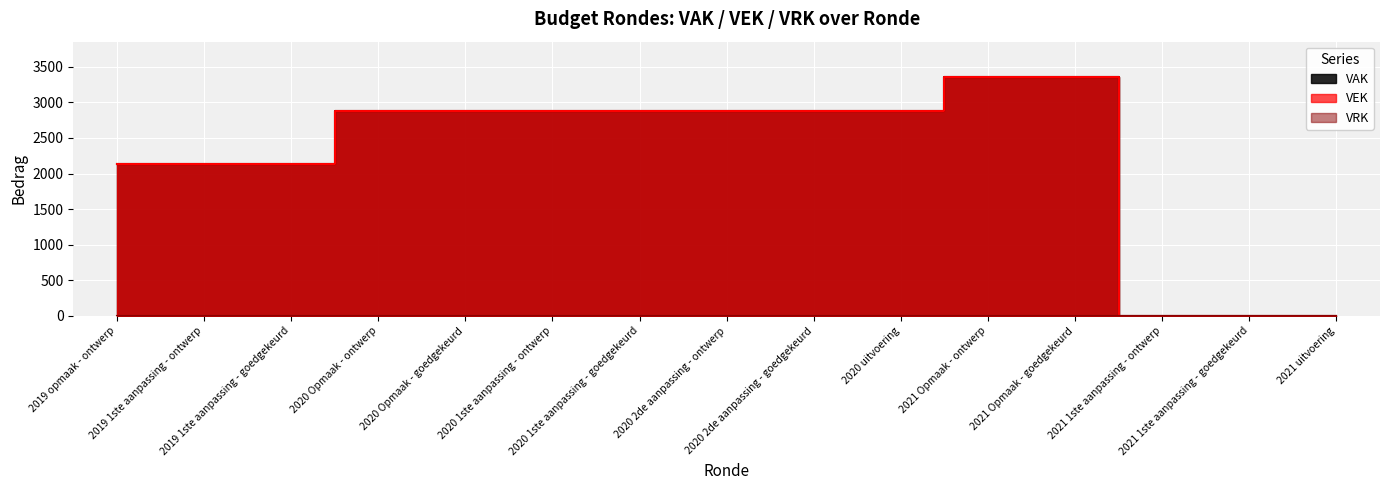

What is the approximate value at 2020 2de aanpassing - goedgekeurd?

2880